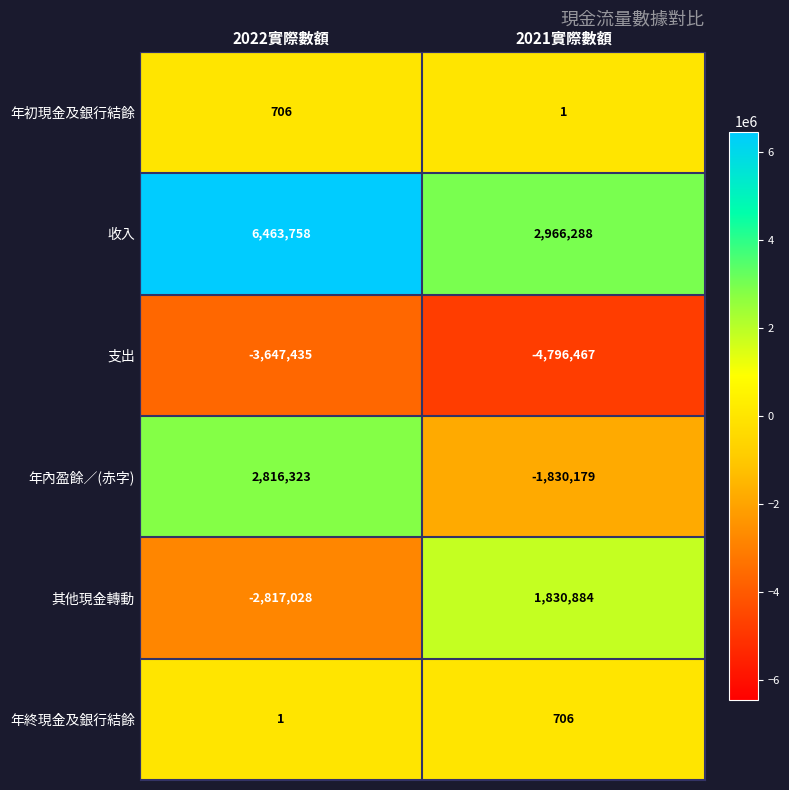

Which series has the widest spread of values?

其他現金轉動